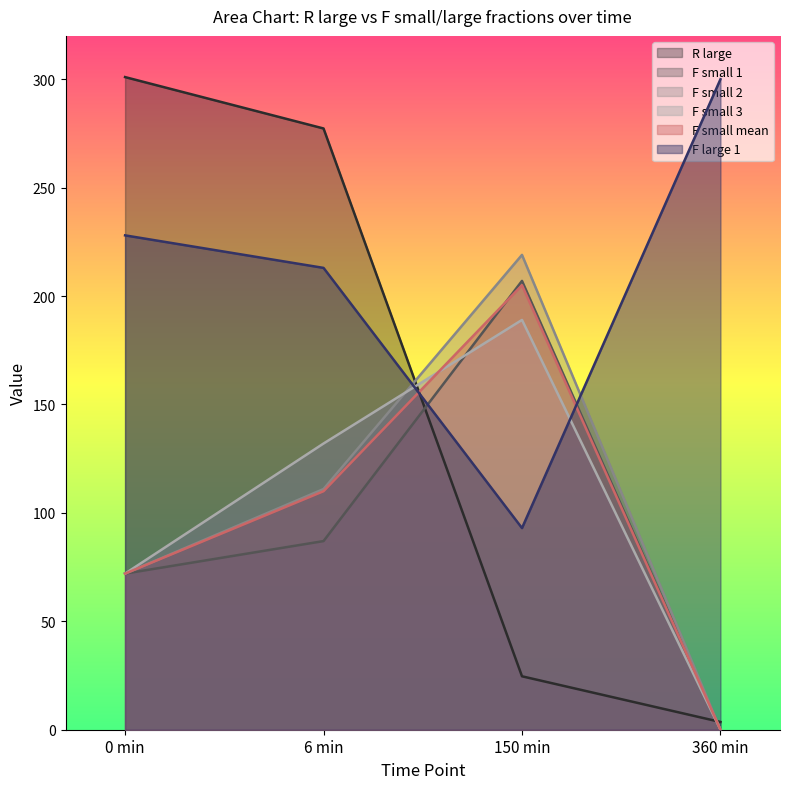

What is the approximate value of F large 1 at 0 min?

228.0